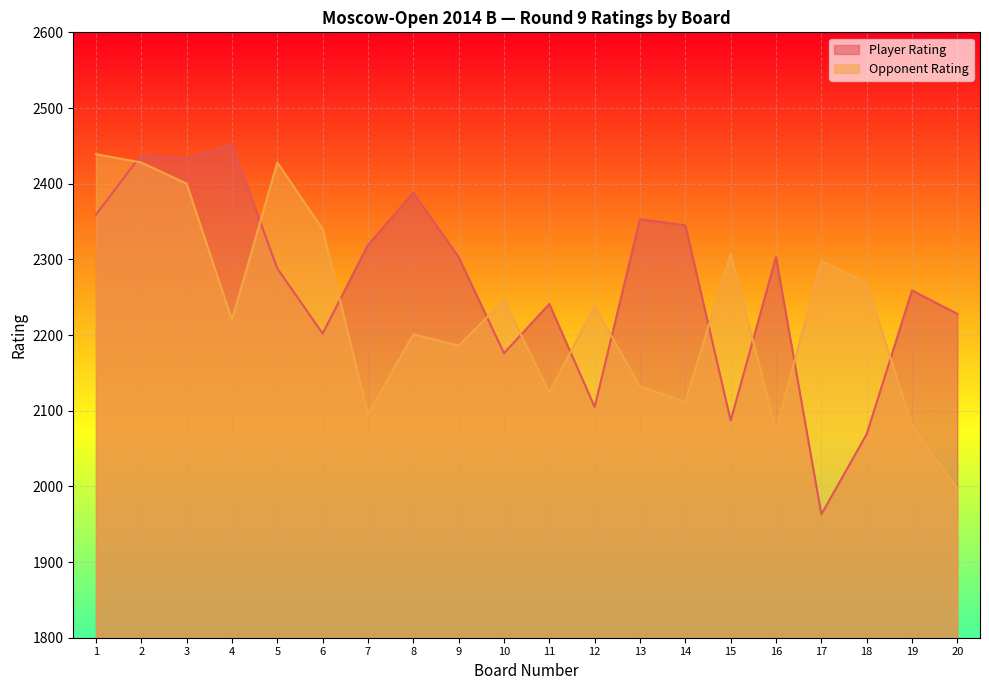

Where is the first local maximum for Player Rating?

2